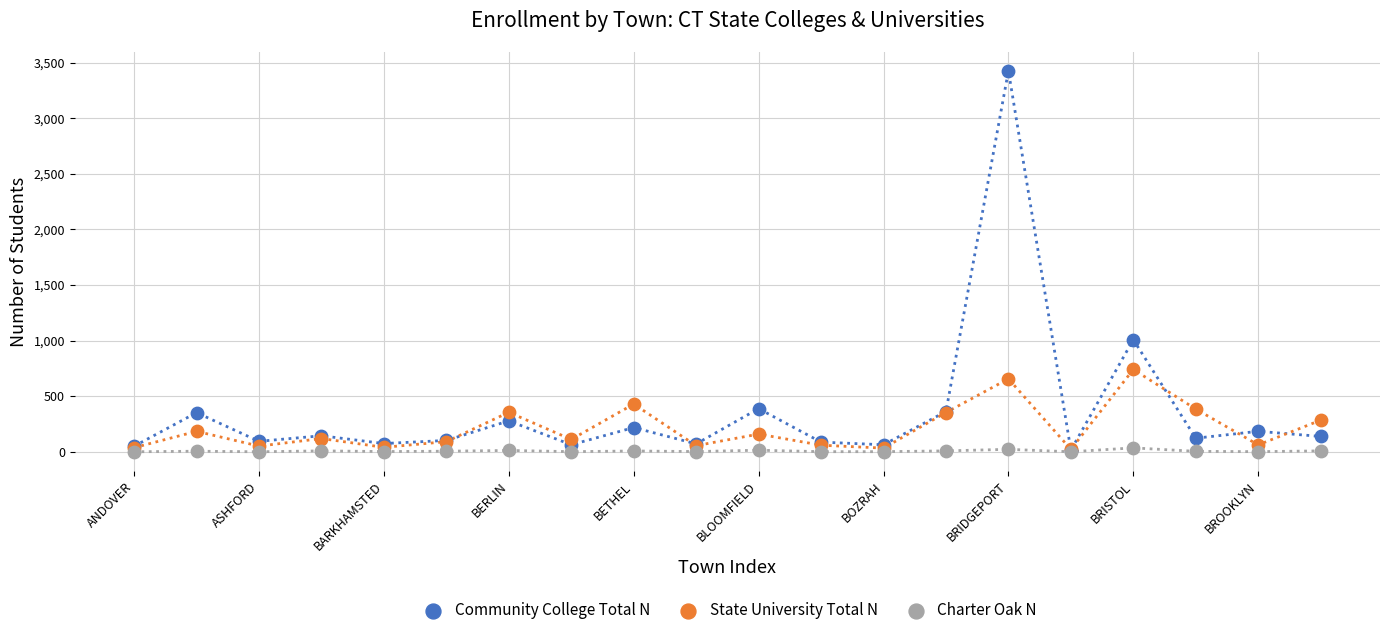

What are all the series names shown in the legend?

Community College Total N, State University Total N, Charter Oak N